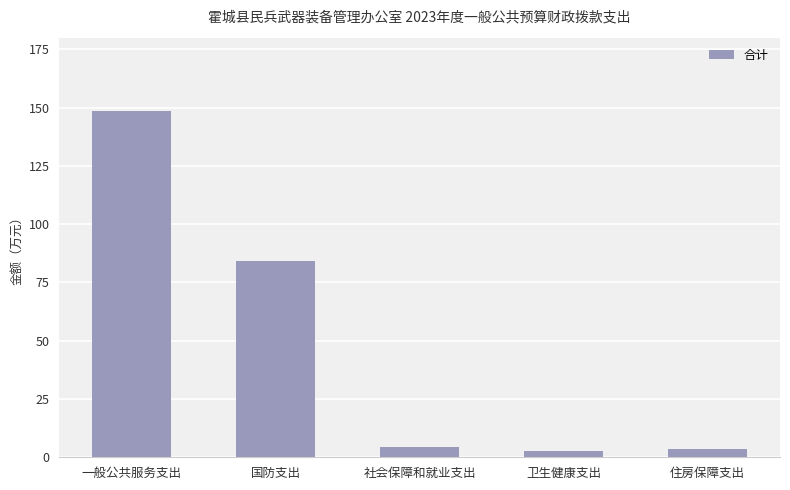

The chart shows a value of 121.4 at 国防支出. True or false?

False